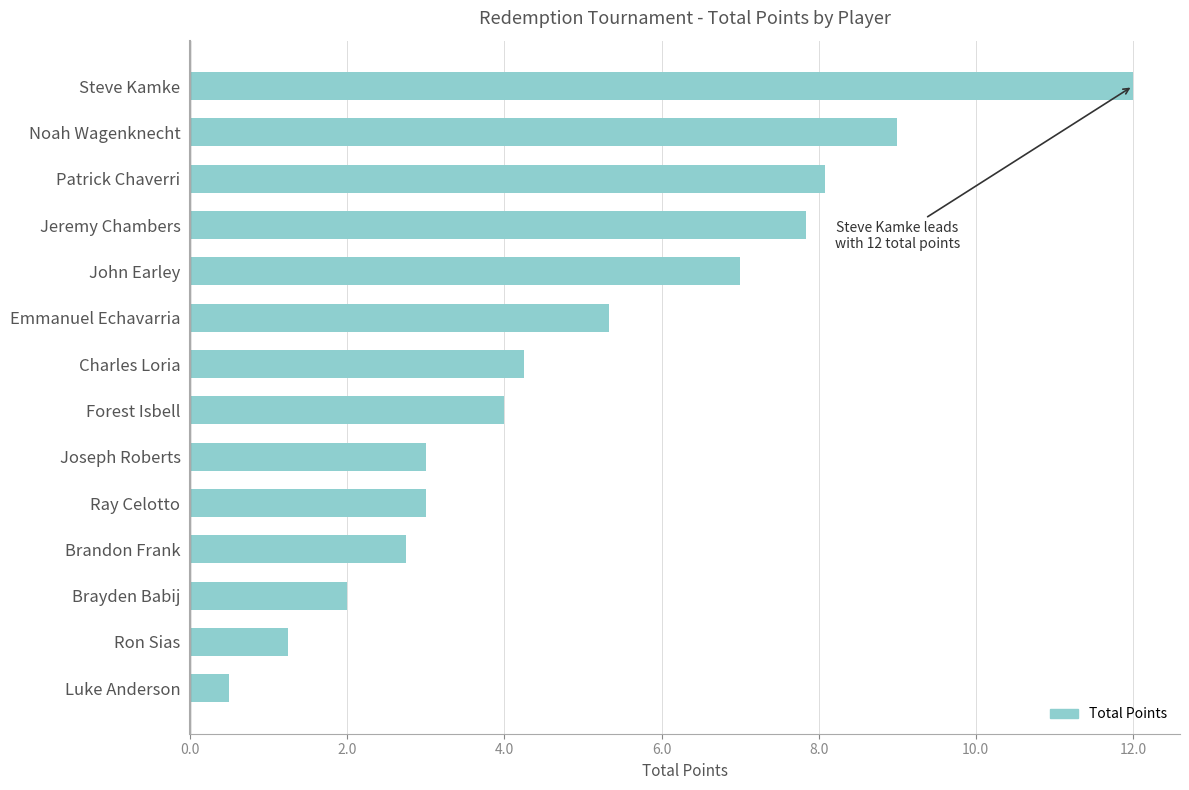

What is the ratio of the value at Forest Isbell to the value at Brandon Frank?

1.5